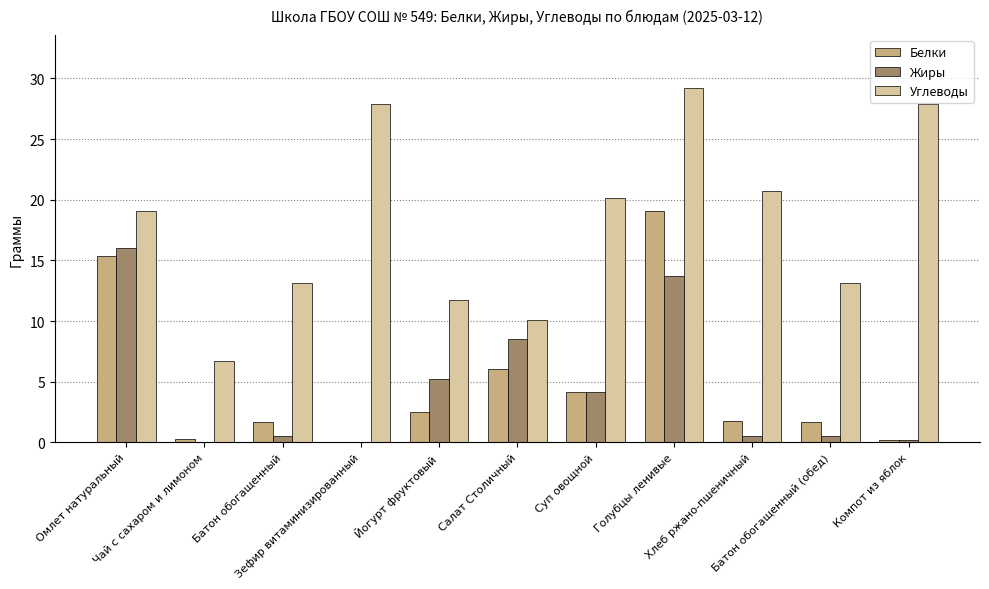

What is the maximum value for Углеводы?

29.2